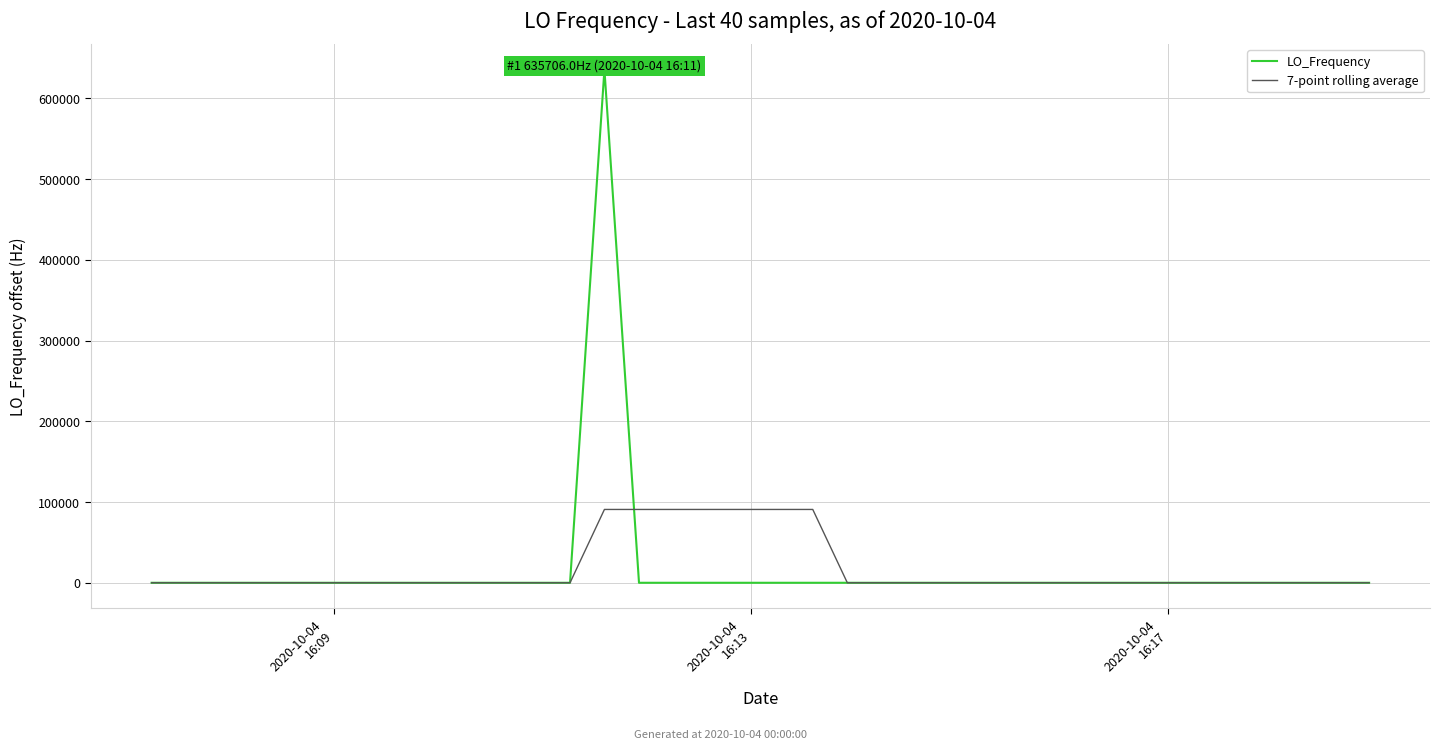

Which series has the largest range (max minus min)?

LO_Frequency